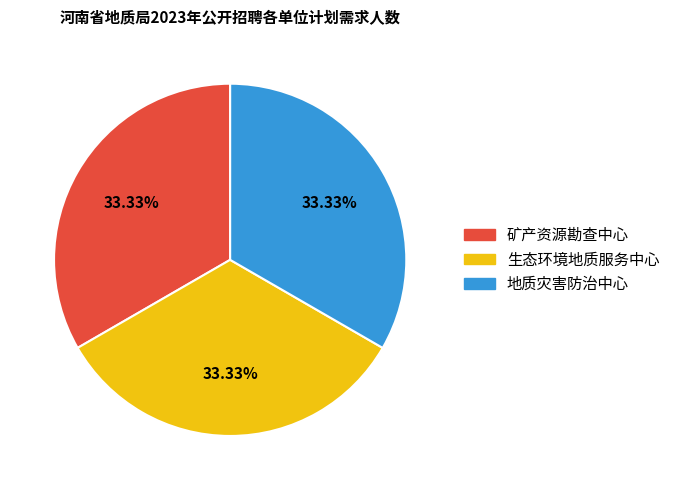

The 矿产资源勘查中心 slice represents 40% of the pie. True or false?

False